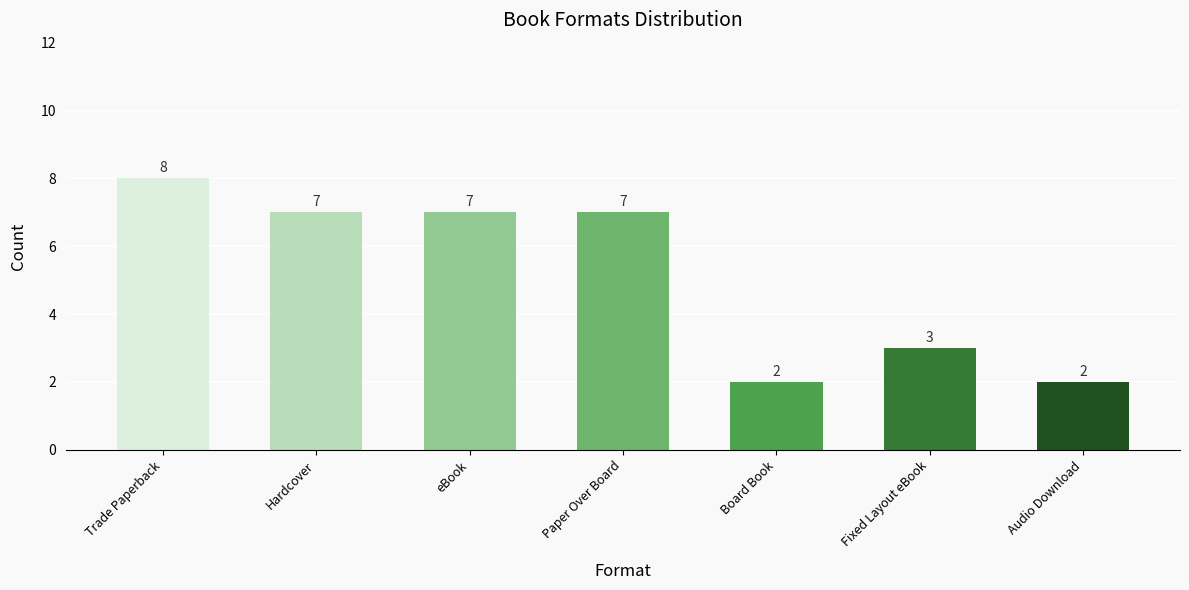

What is the change in value from eBook to Fixed Layout eBook?

-4